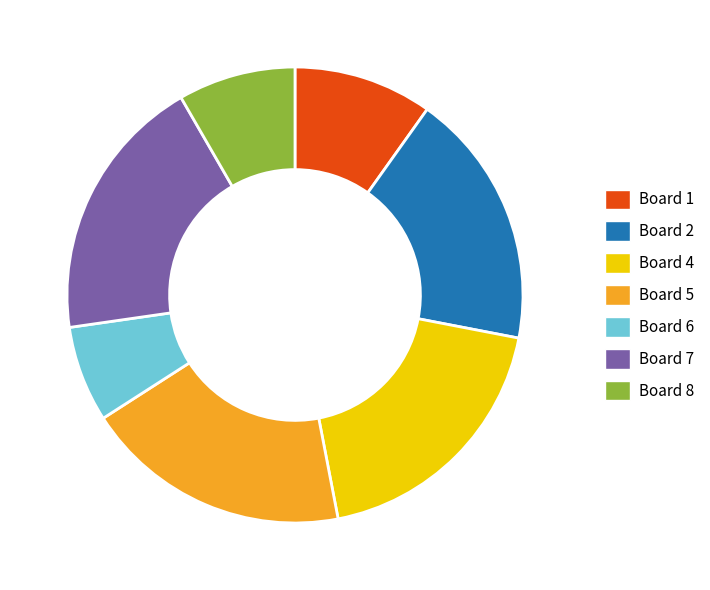

Combined, do Board 7 and Board 4 account for over 50%?

No